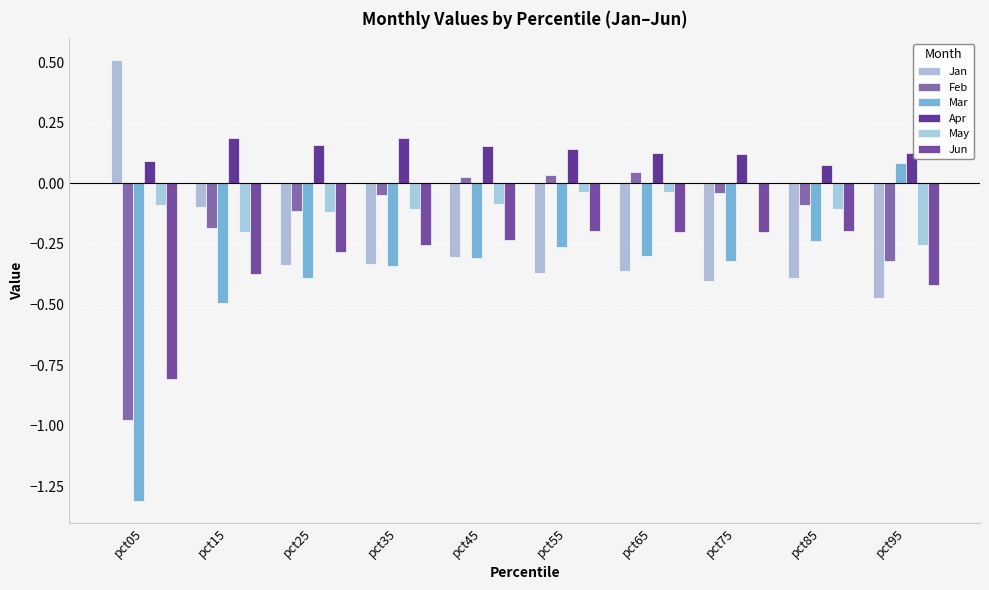

What is the total value across all series at pct55?

-0.7